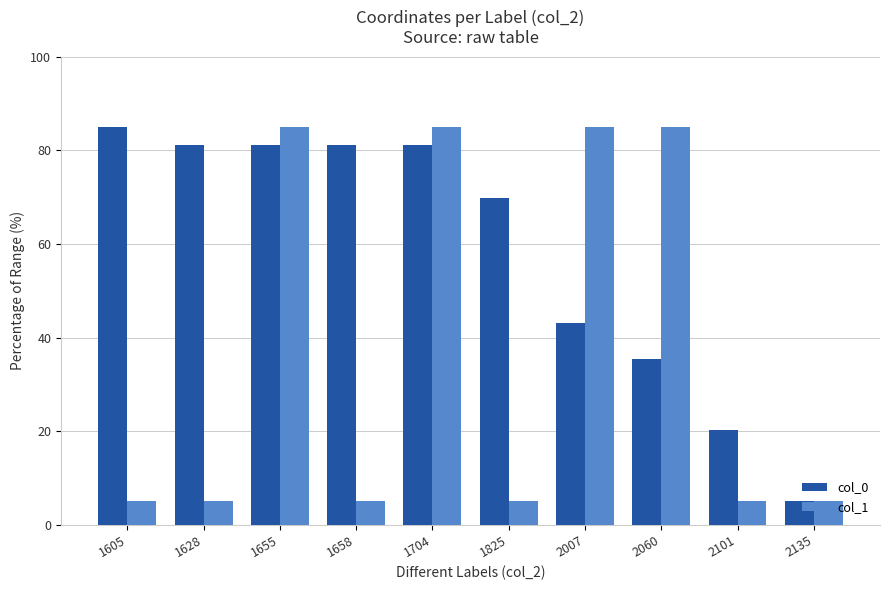

What is the maximum value for col_0?

85.0